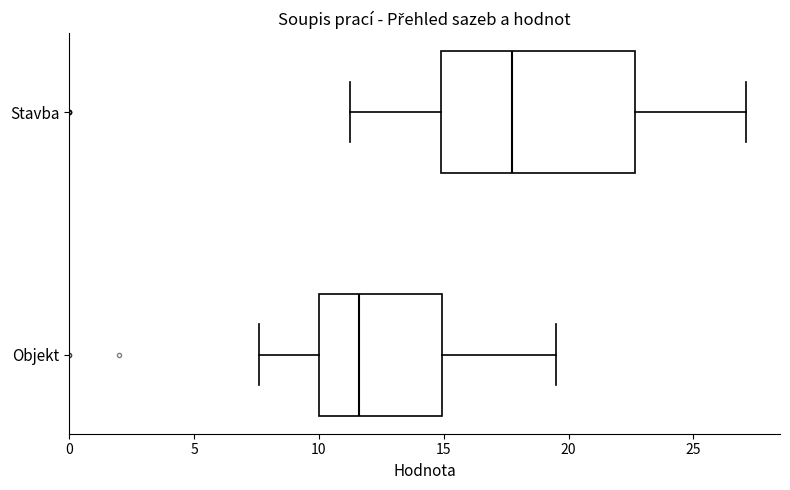

Which box has the furthest to the left median line?

Objekt